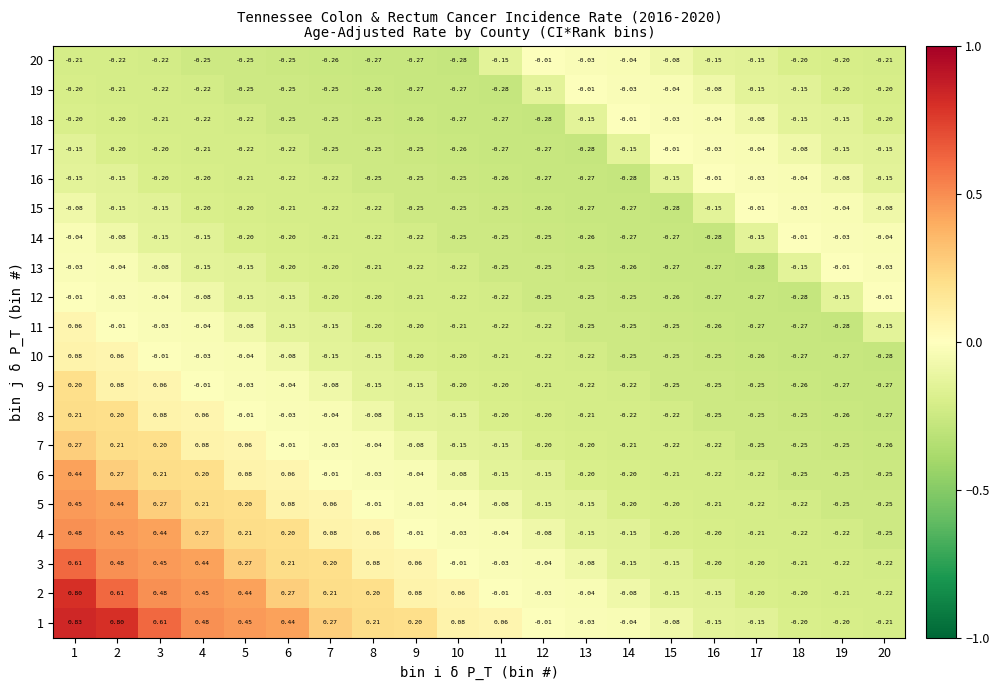

At which category is the sum across all series the highest?

1